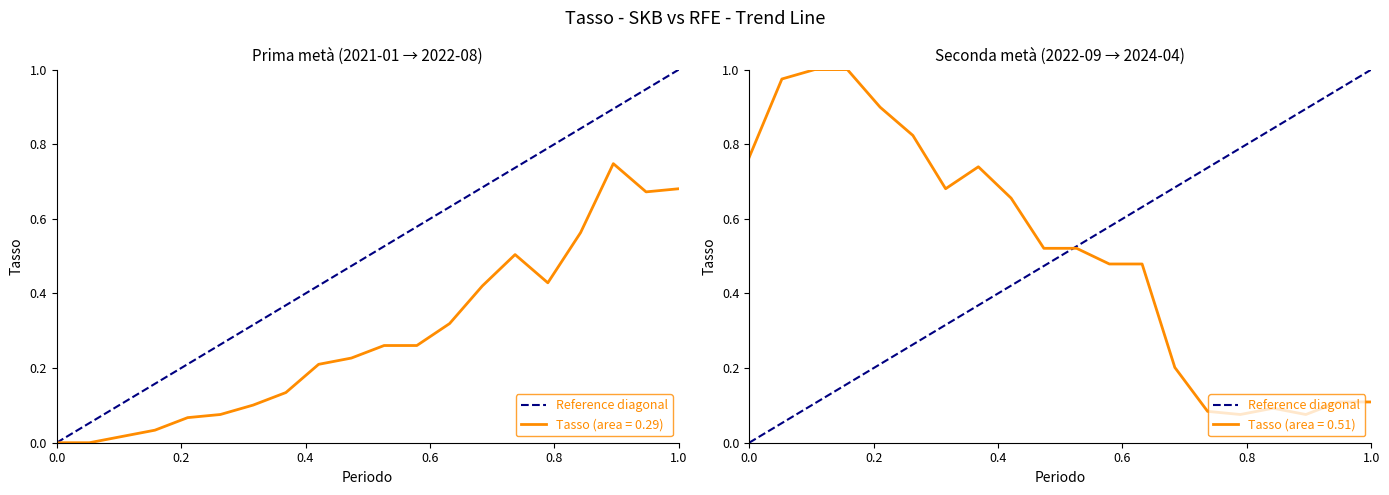

Is it true that Tasso (area = 0.51) equals 0.0 at 1.0?

False